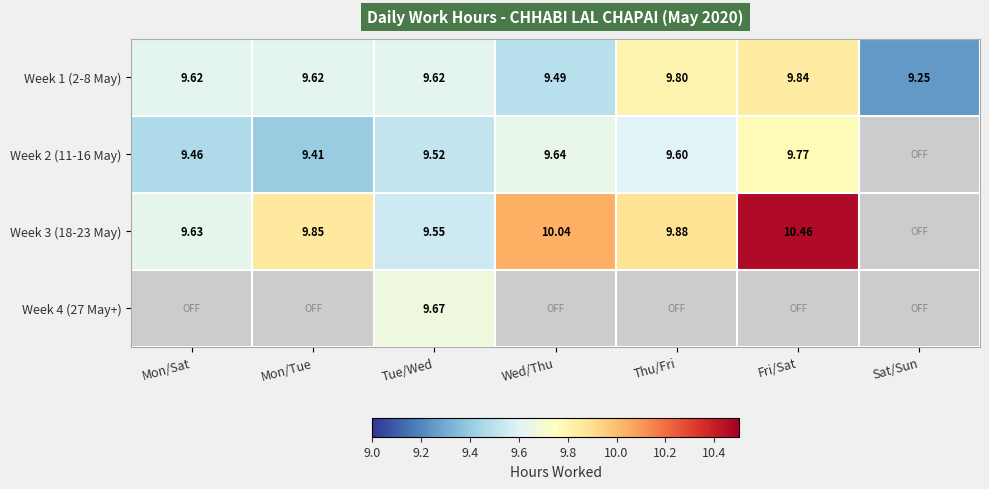

Read the Week 3 (18-23 May) value at Tue/Wed.

9.6